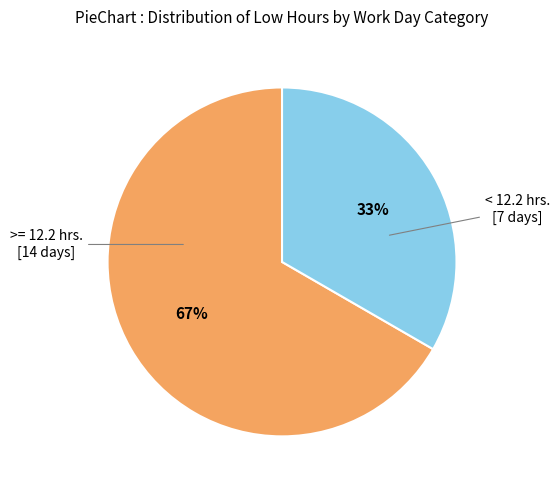

The < 12.2 hrs. [7 days] slice represents 19% of the pie. True or false?

False